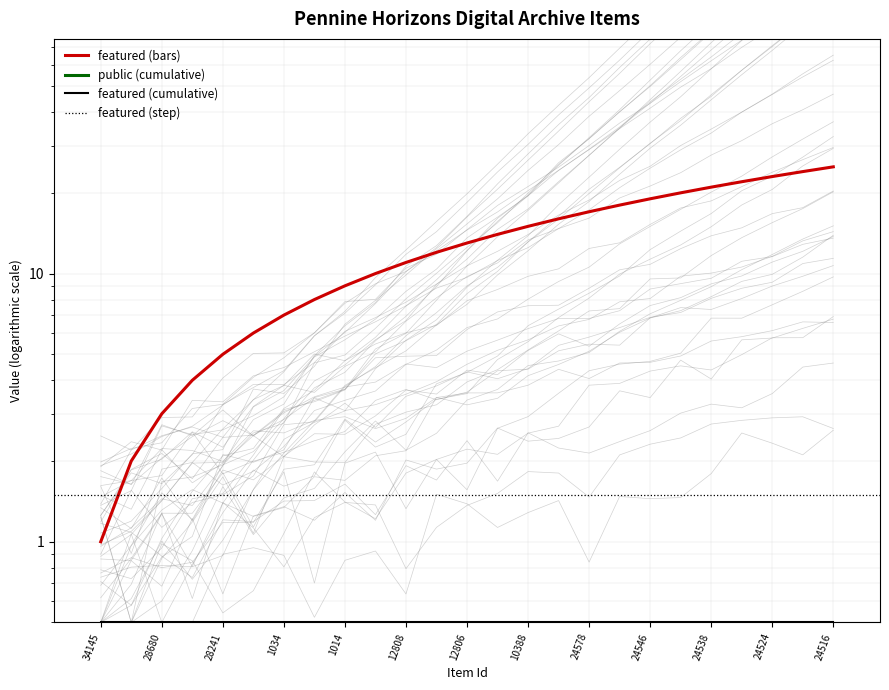

Are the bars grouped side by side (vs. stacked)?

Yes